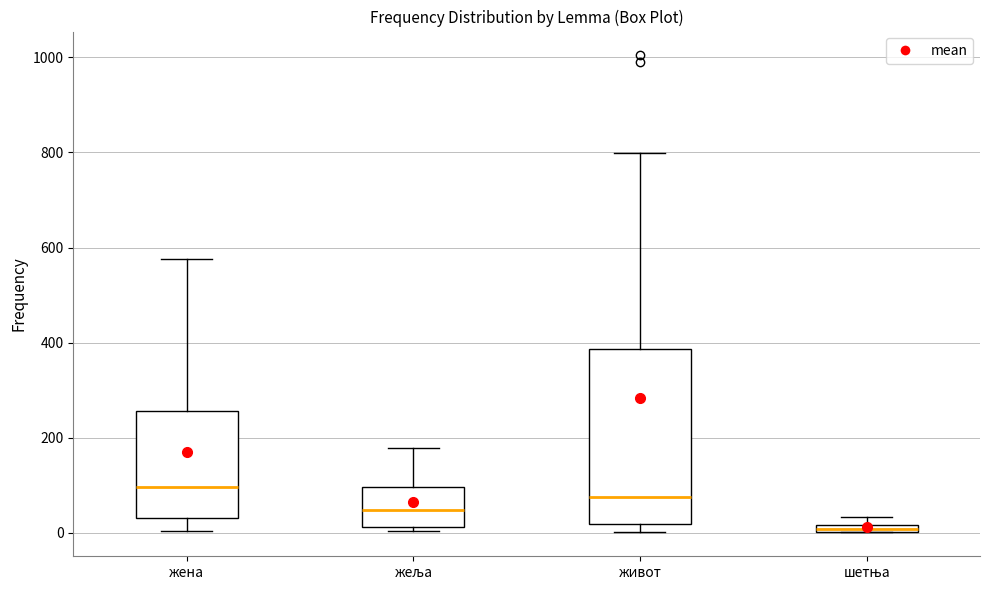

Where is the upper edge of the box for жеља on the y-axis? The values are not printed on the chart, so give them approximately, as read against the axis.

100